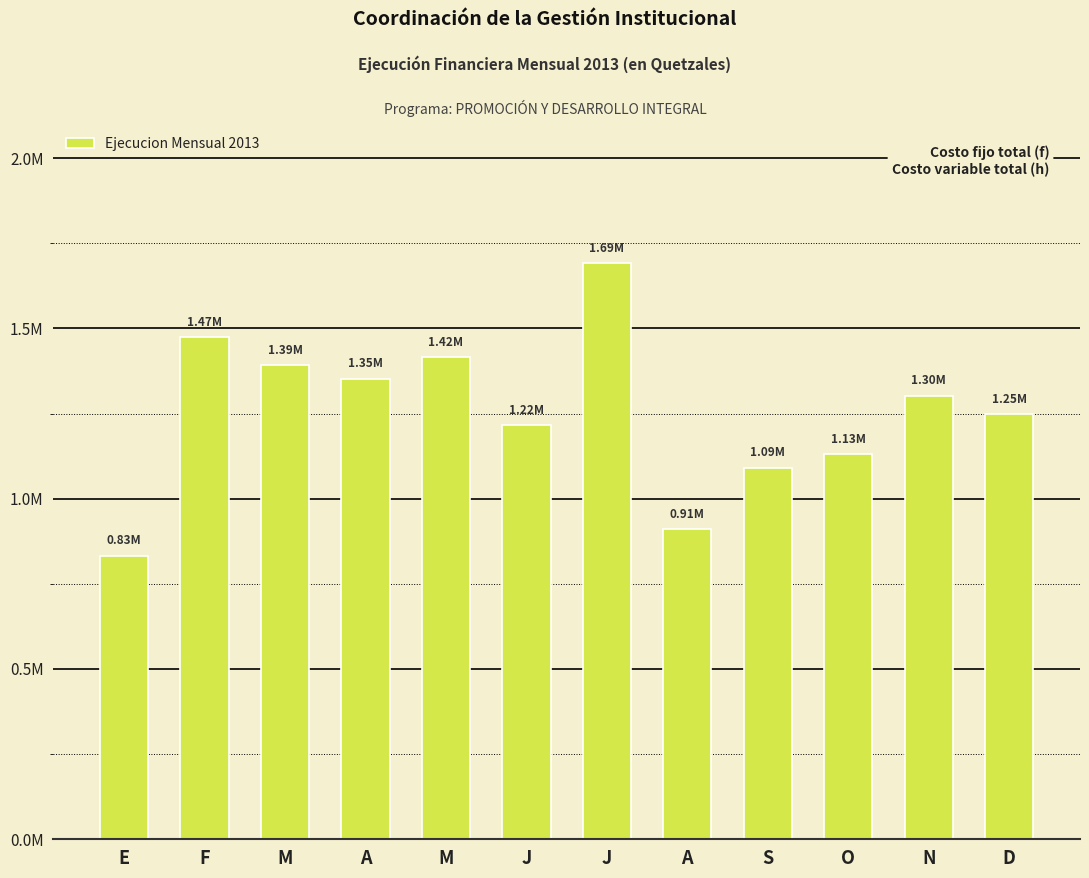

Does the chart contain any negative values?

No